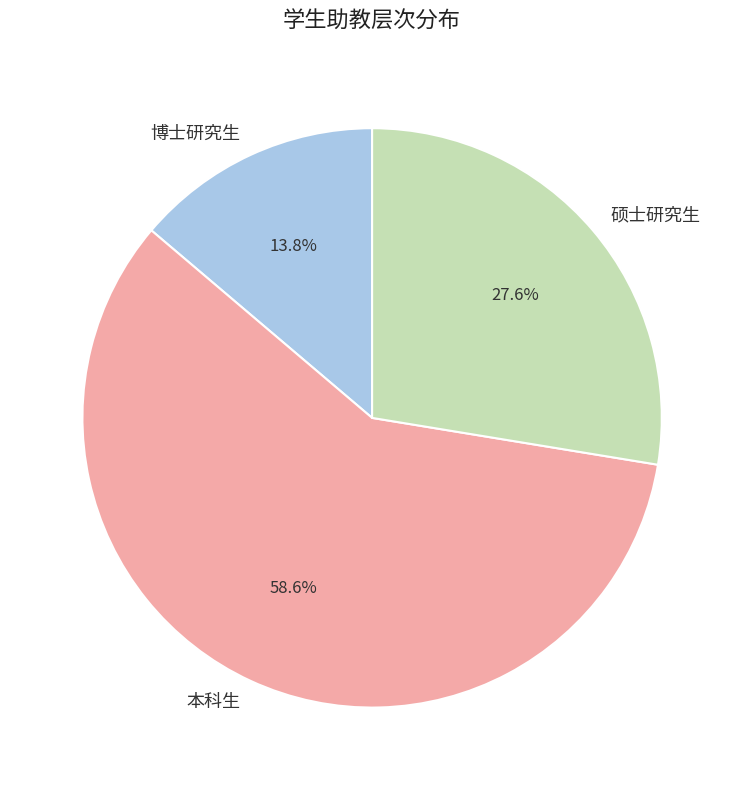

To the nearest percent, what percentage of the pie is 硕士研究生?

28%